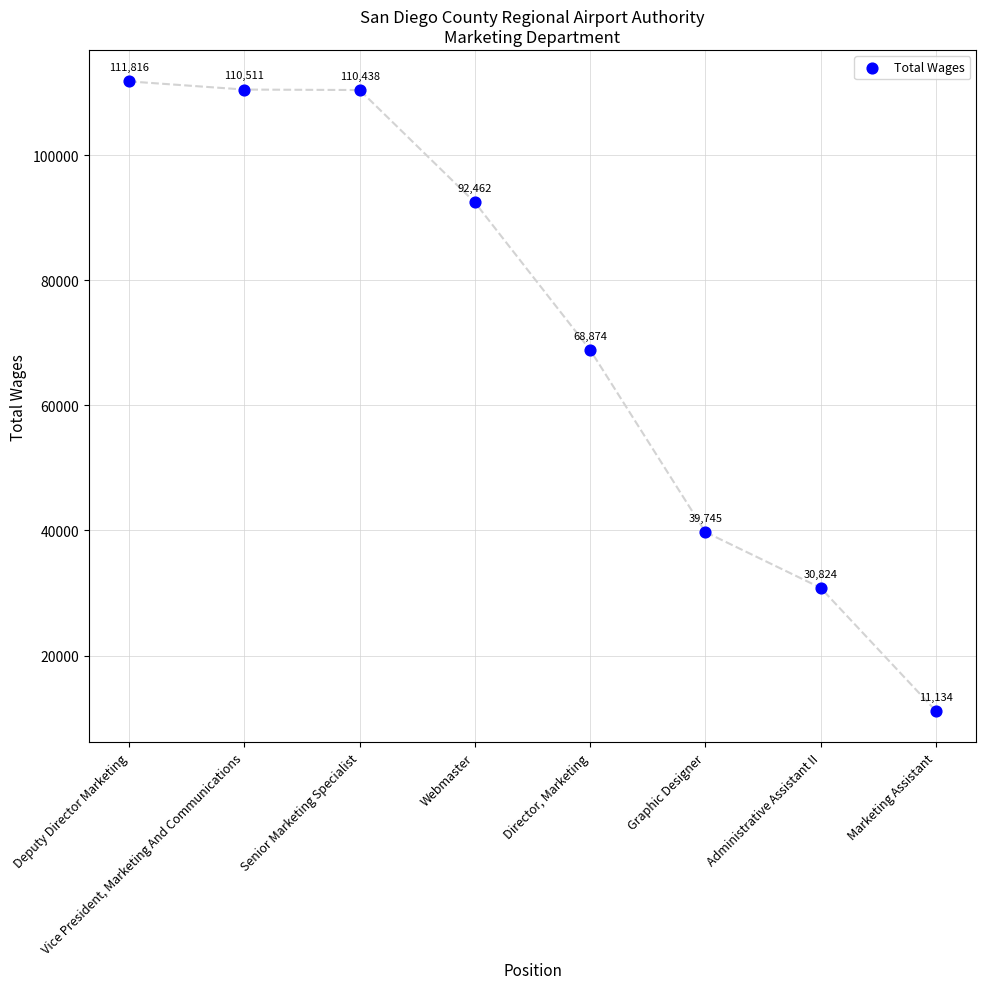

What Y value in the scatter plot is closest to 61475?

68874